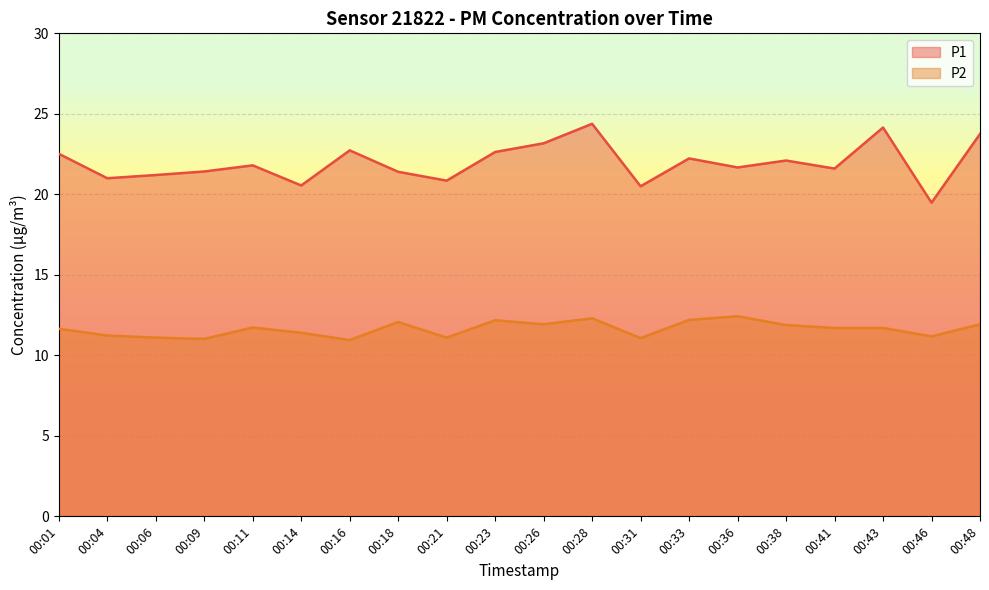

What is the sum of the P2 values at 00:41 and 00:21?

22.8